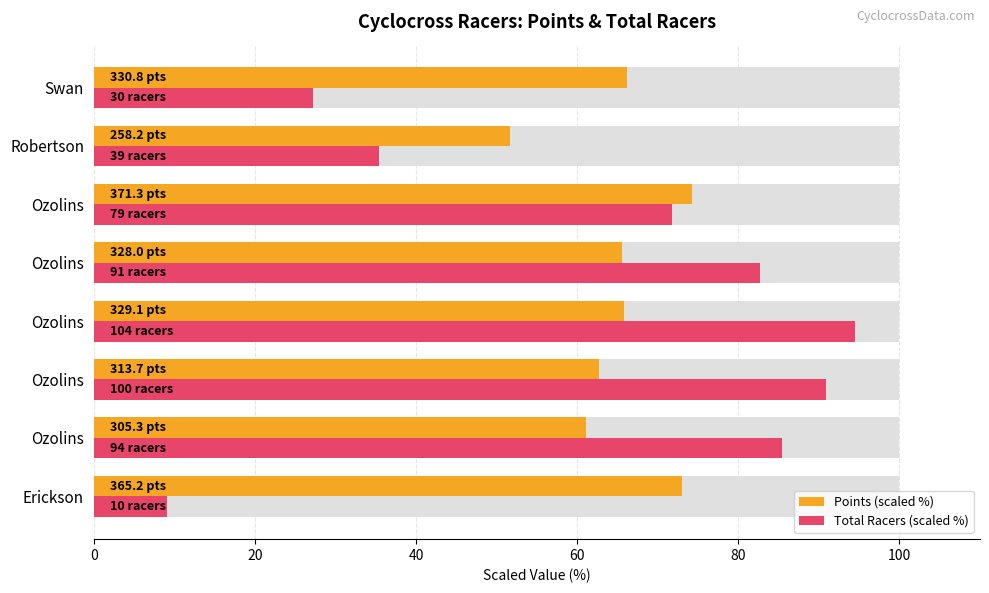

Does the chart contain stacked bars?

No